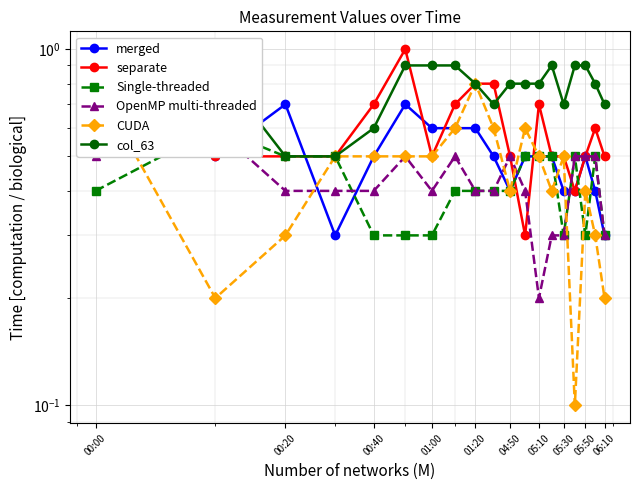

What are all the series names shown in the legend?

merged, separate, Single-threaded, OpenMP multi-threaded, CUDA, col_63